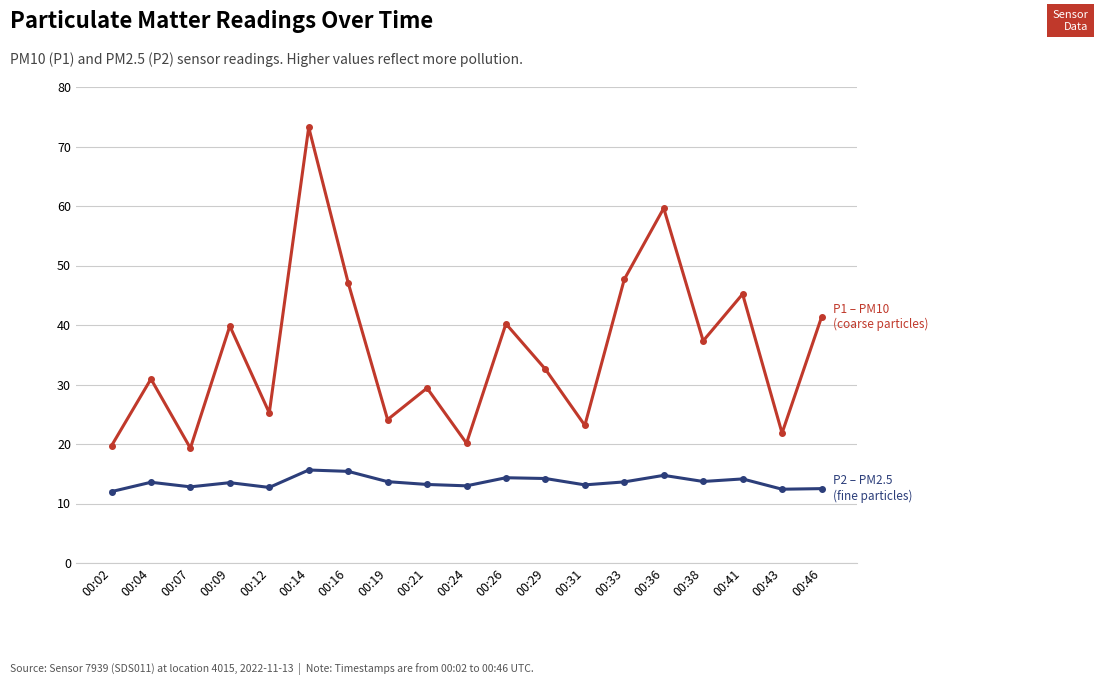

What is the maximum value shown in the chart?

73.2